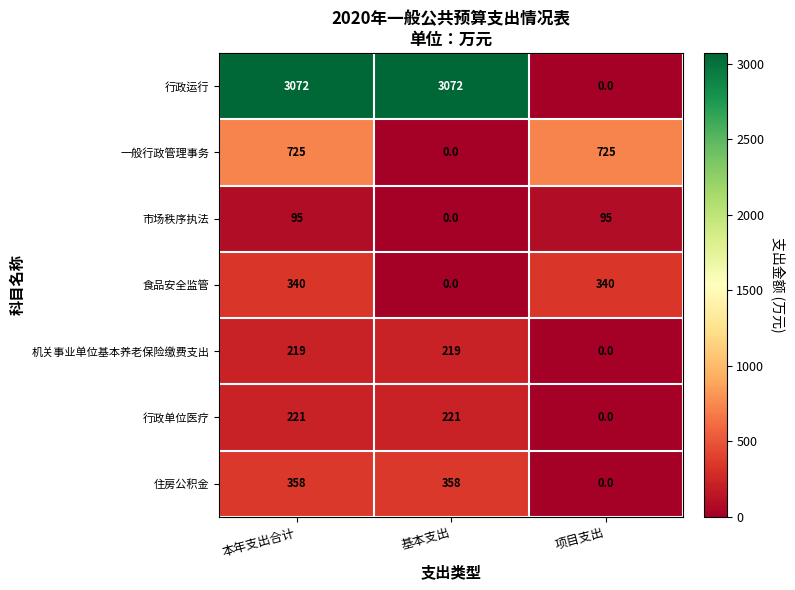

The 市场秩序执法 series shows 95 at 本年支出合计. True or false?

True